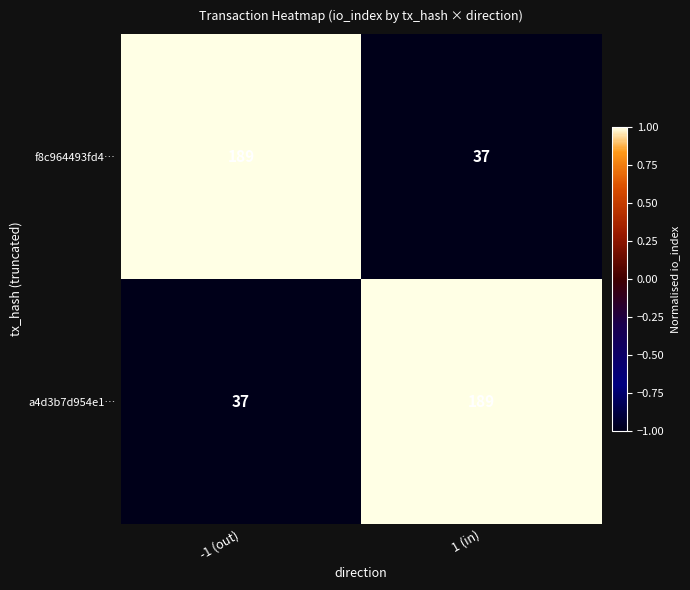

How many data points does each series have?

2